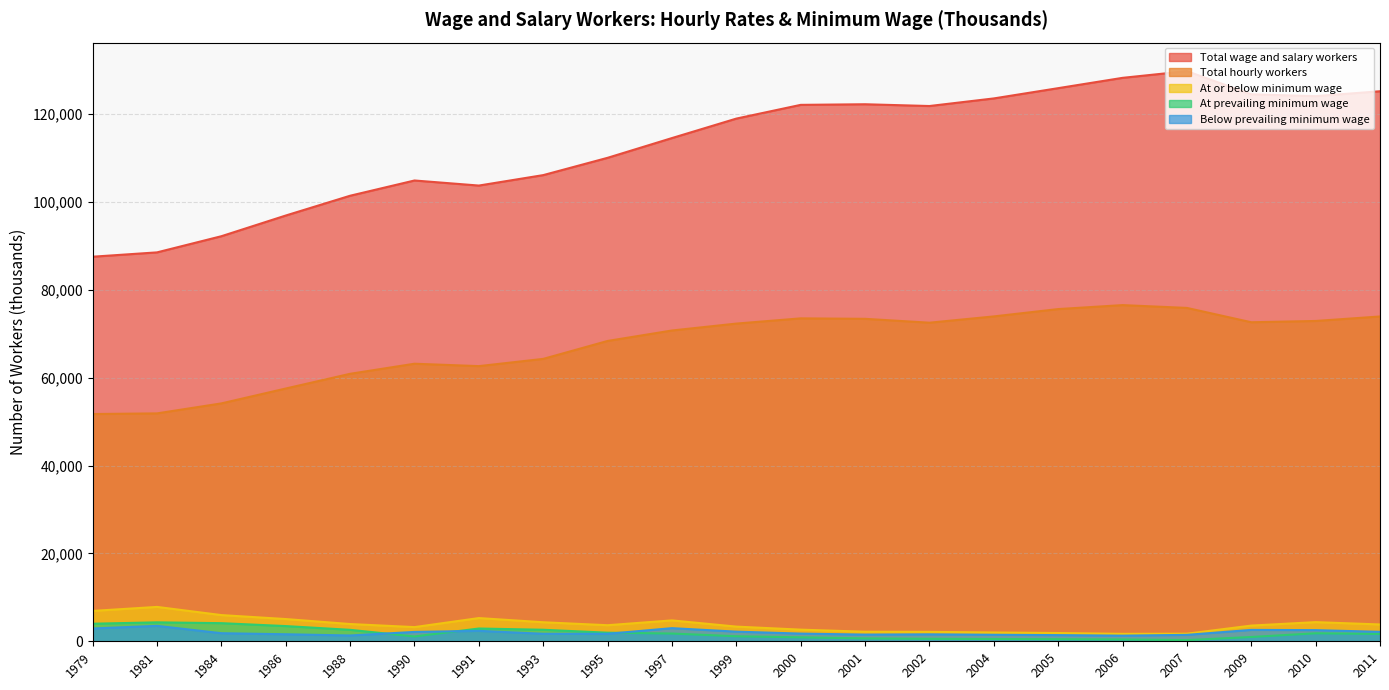

At which label is Total hourly workers closest to 64117?

1993